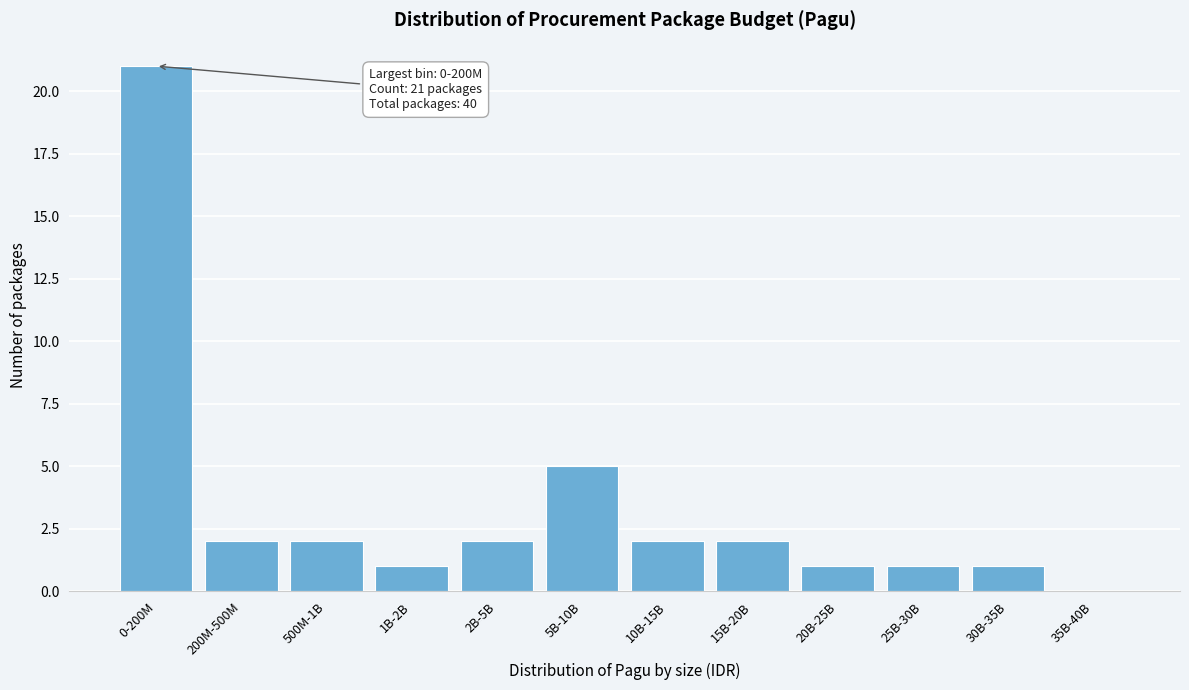

Reading left to right, transcribe all the data shown in this chart.

0-200M=21	200M-500M=2	500M-1B=2	1B-2B=1	2B-5B=2	5B-10B=5	10B-15B=2	15B-20B=2	20B-25B=1	25B-30B=1	30B-35B=1	35B-40B=0